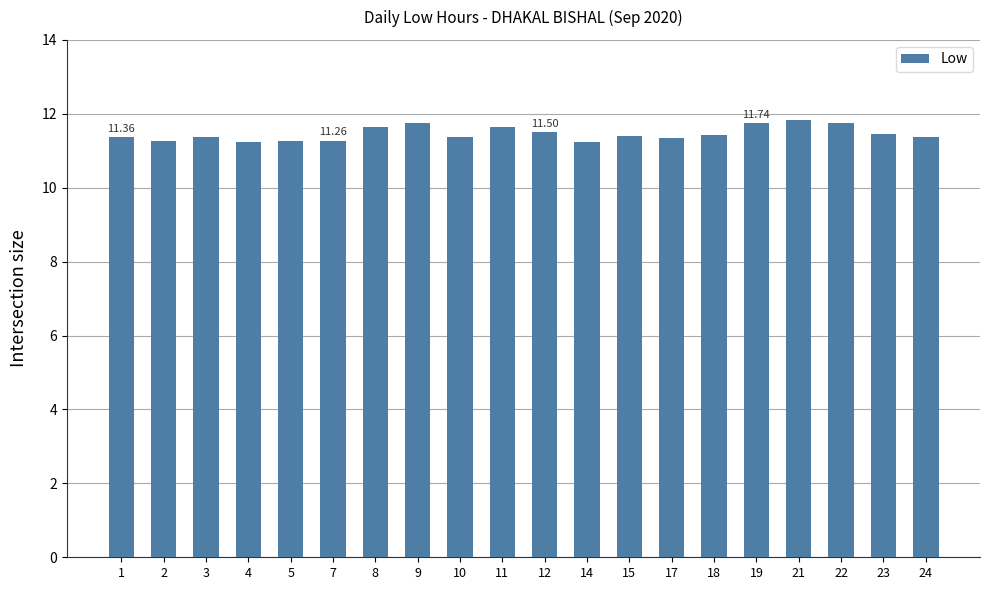

Does the chart contain stacked bars?

No